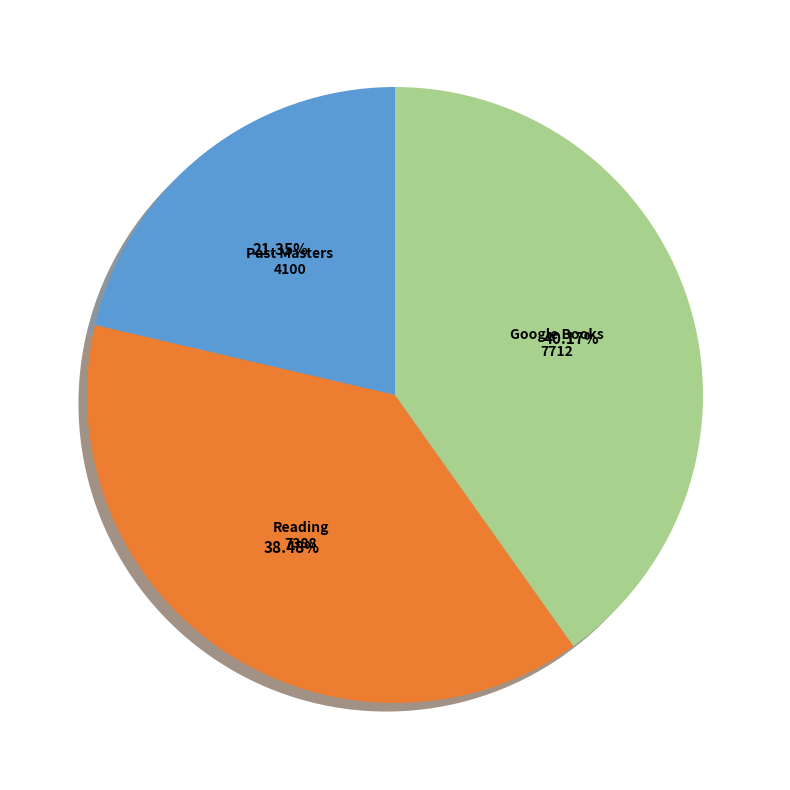

Count the number of slices in the pie.

3